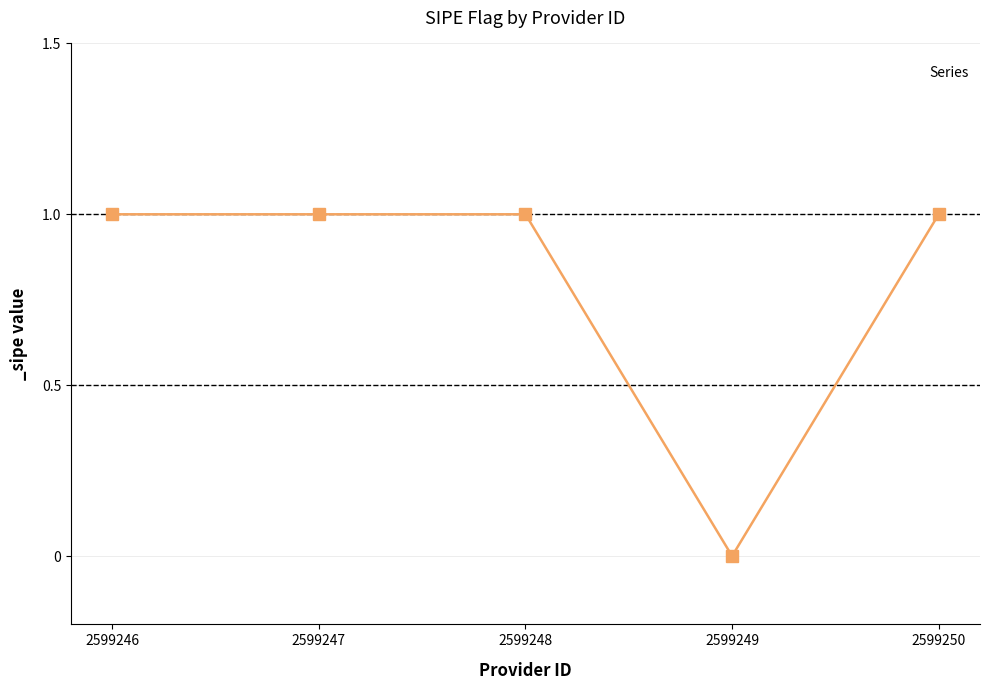

Does the chart display data point markers on the line(s)?

Yes